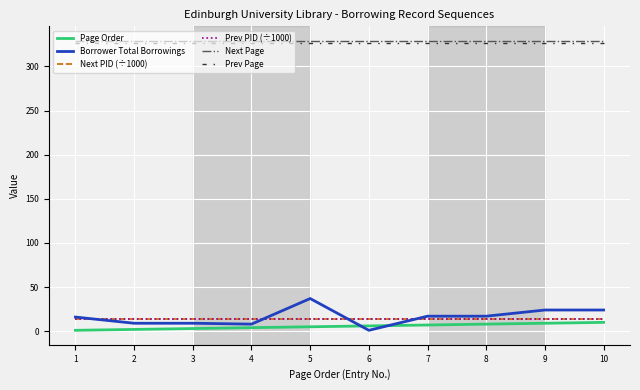

True or false: Prev Page has a value of 440.6 at 4.

False